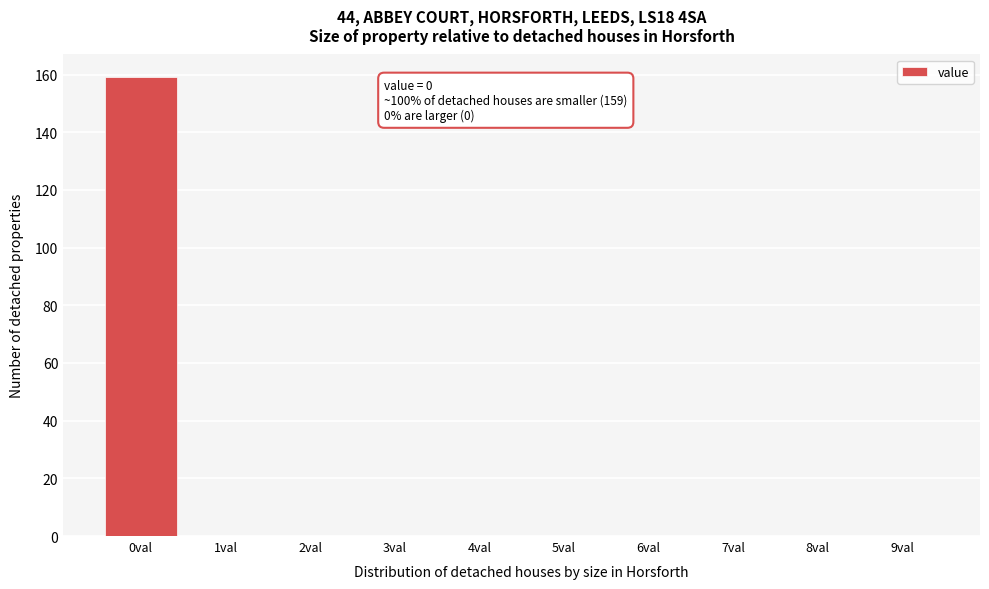

Reading left to right, what are all the values shown in this chart?

0val=159	1val=0	2val=0	3val=0	4val=0	5val=0	6val=0	7val=0	8val=0	9val=0